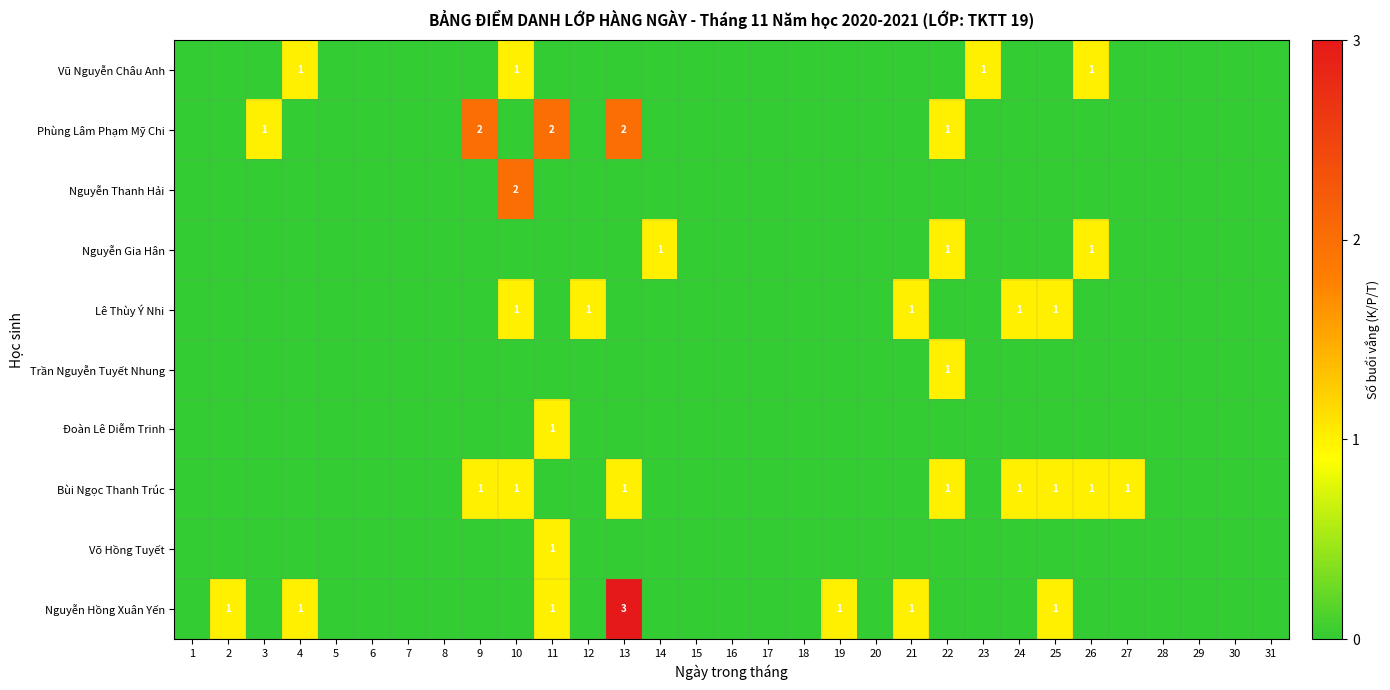

True or false: Nguyễn Hồng Xuân Yến has a value of 1 at 29.

False